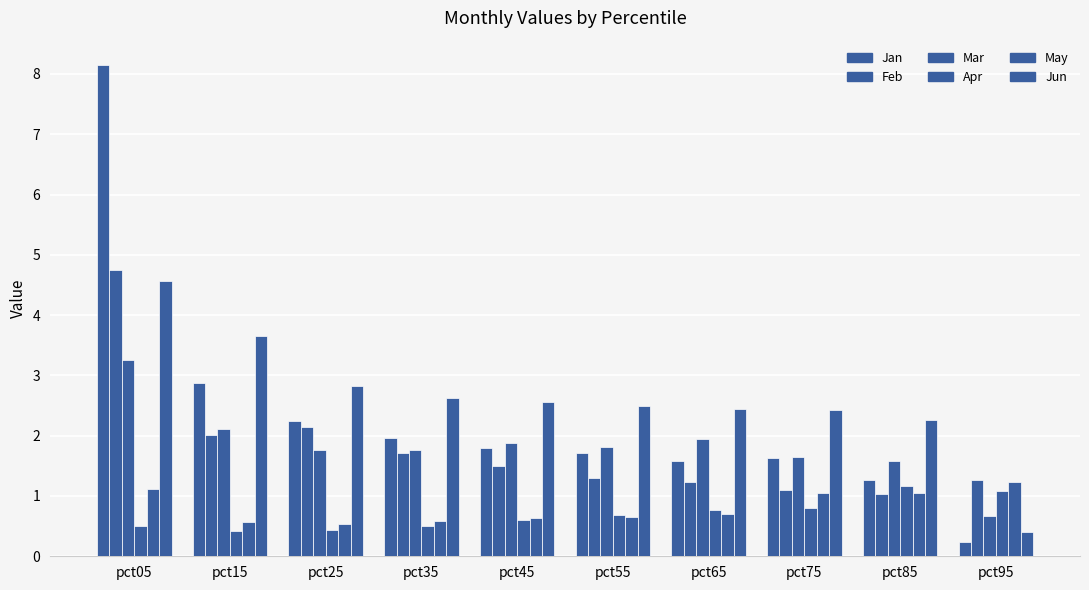

At which label is Mar closest to 1?

pct95